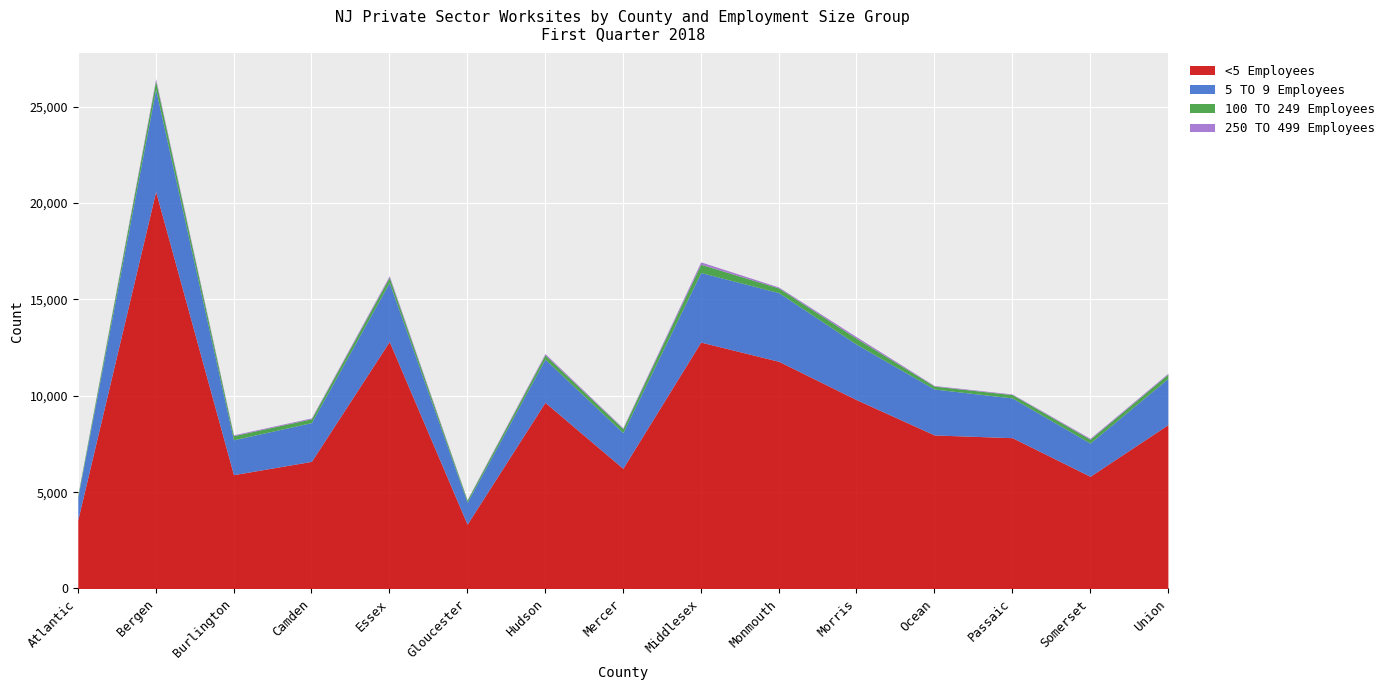

What is the difference between the maximum and minimum values in the <5 Employees series?

17264